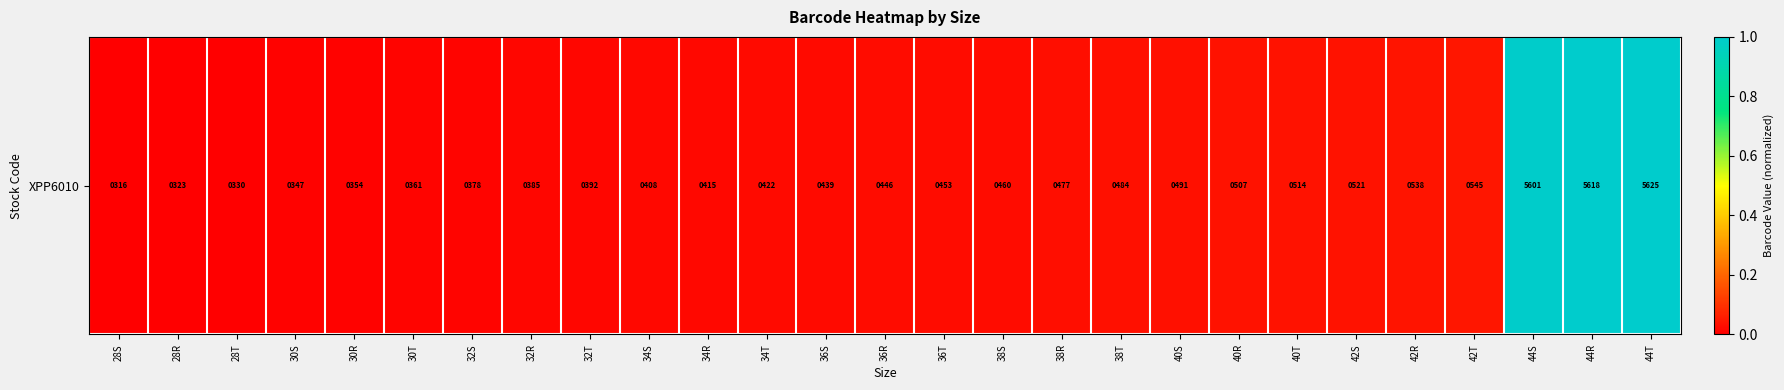

Rank the categories by value from highest to lowest.

44T, 44R, 44S, 42T, 42R, 42S, 40T, 40R, 40S, 38T, 38R, 38S, 36T, 36R, 36S, 34T, 34R, 34S, 32T, 32R, 32S, 30T, 30R, 30S, 28T, 28R, 28S